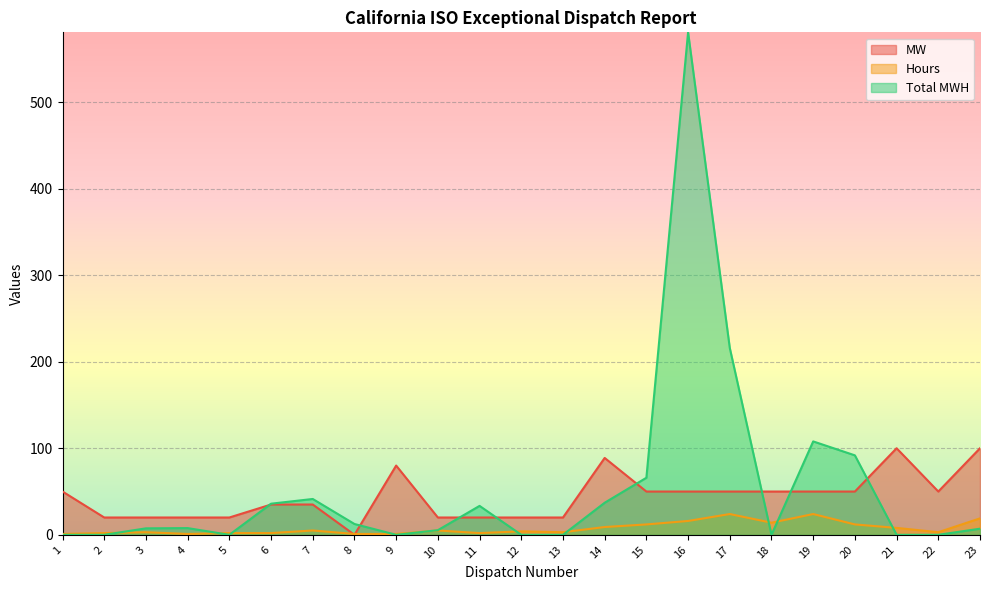

Is it true that Total MWH equals 387.4 at 17?

False